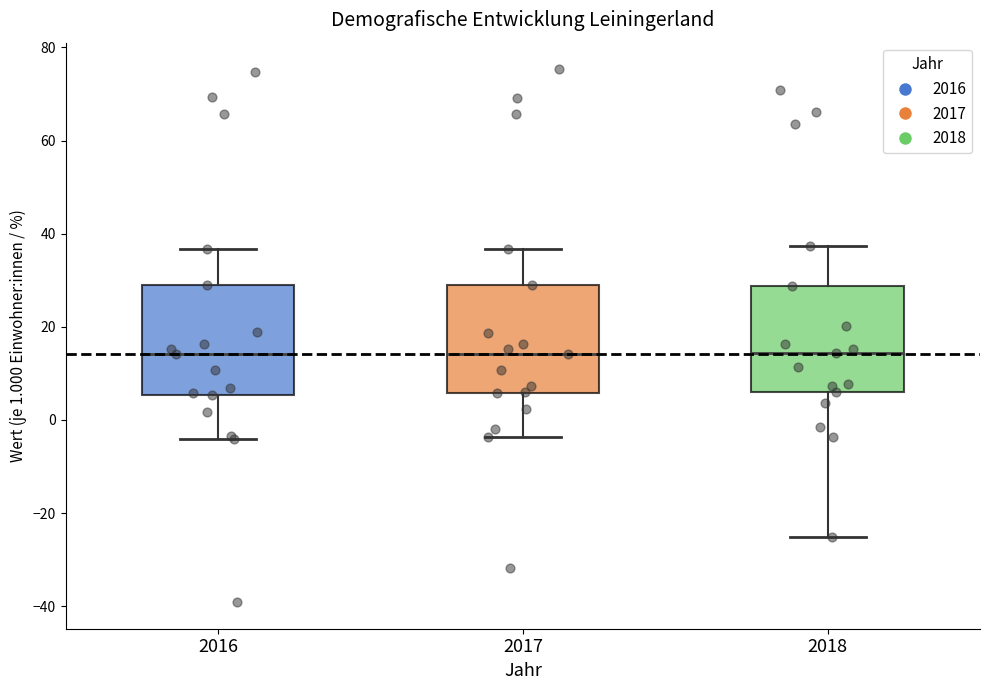

Where does the median line of the box at x = 2018 sit on the y-axis? The values are not printed on the chart, so give them approximately, as read against the axis.

14